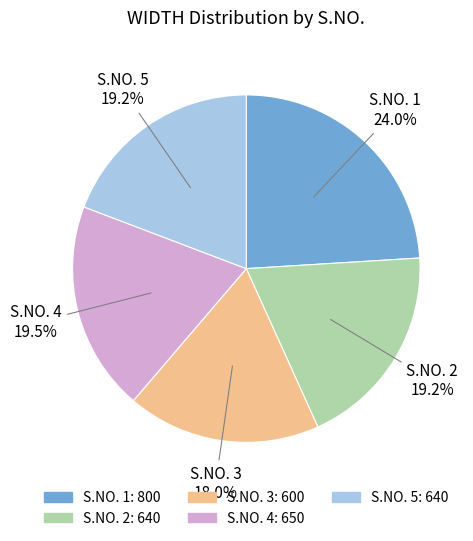

Is there any slice that represents more than half of the pie?

No